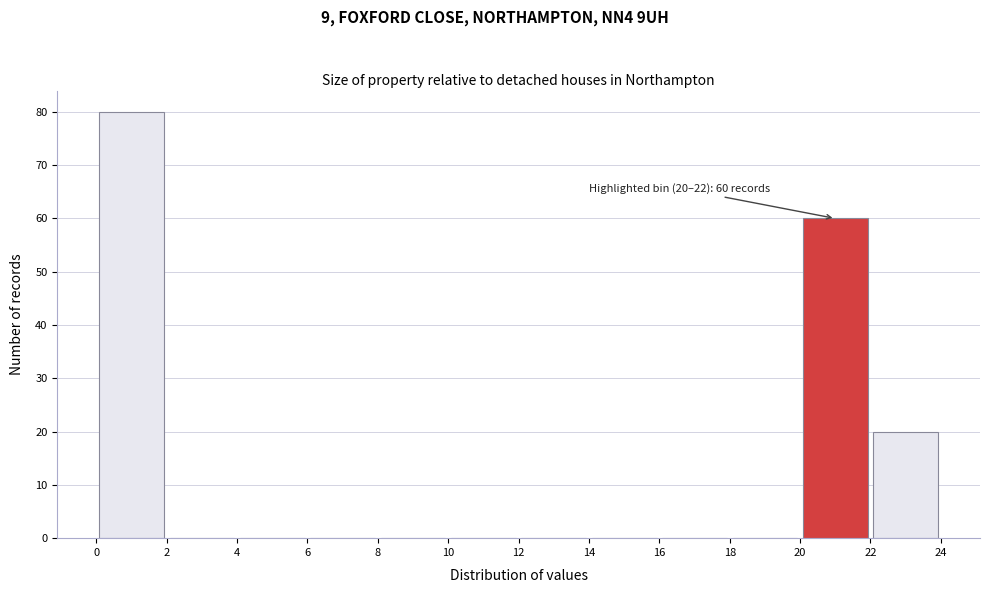

Over which range of the x-axis is the bar tallest?

0 to 2